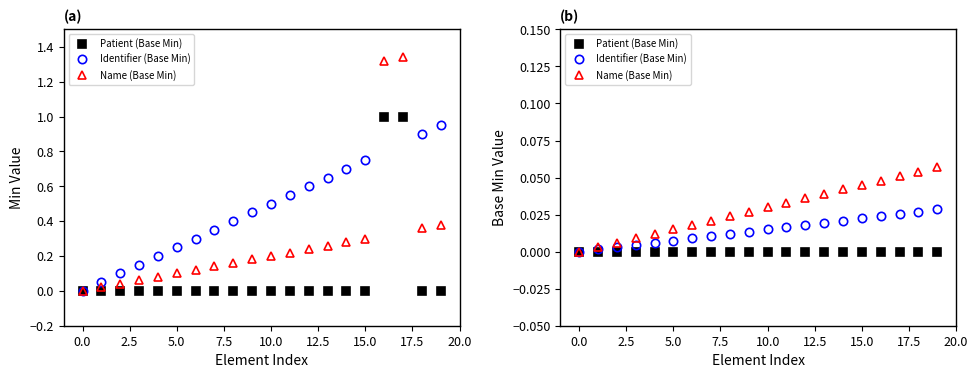

At which category is the sum across all series the highest?

19